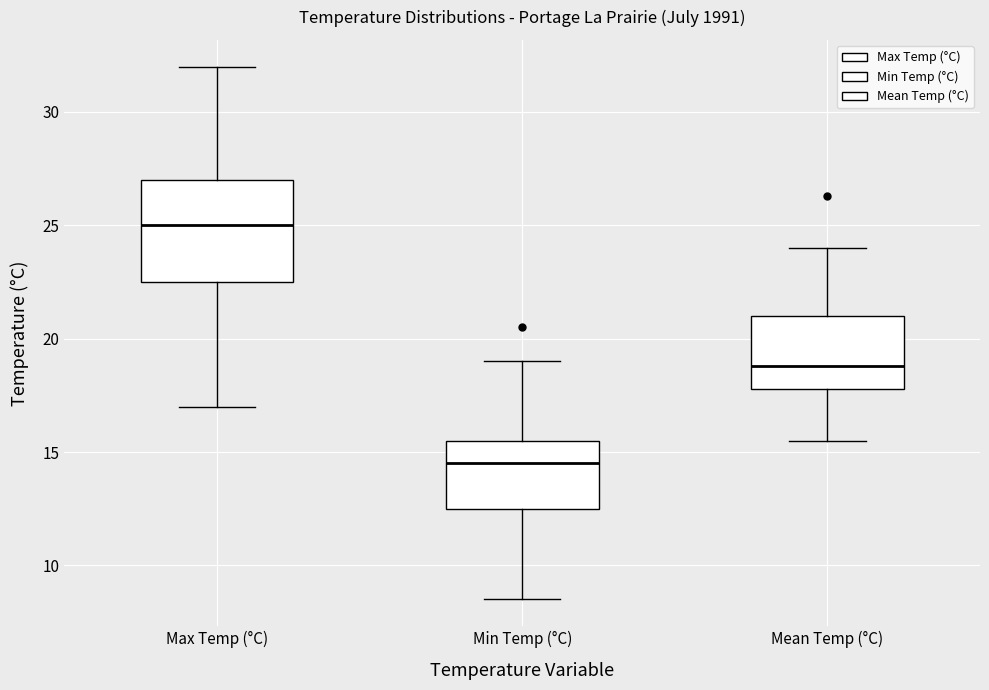

Where does the median line of the box for Max Temp (°C) sit on the y-axis? The values are not printed on the chart, so give them approximately, as read against the axis.

25.0